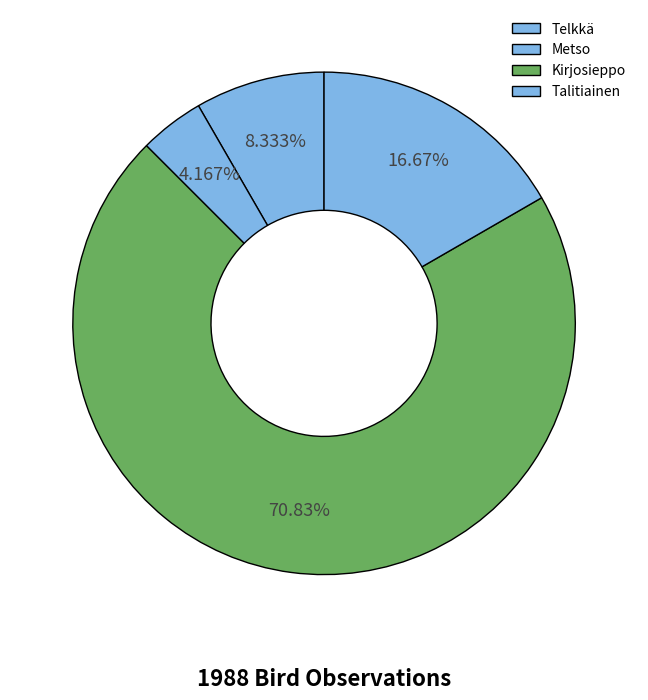

What is the largest slice in the pie chart?

Kirjosieppo